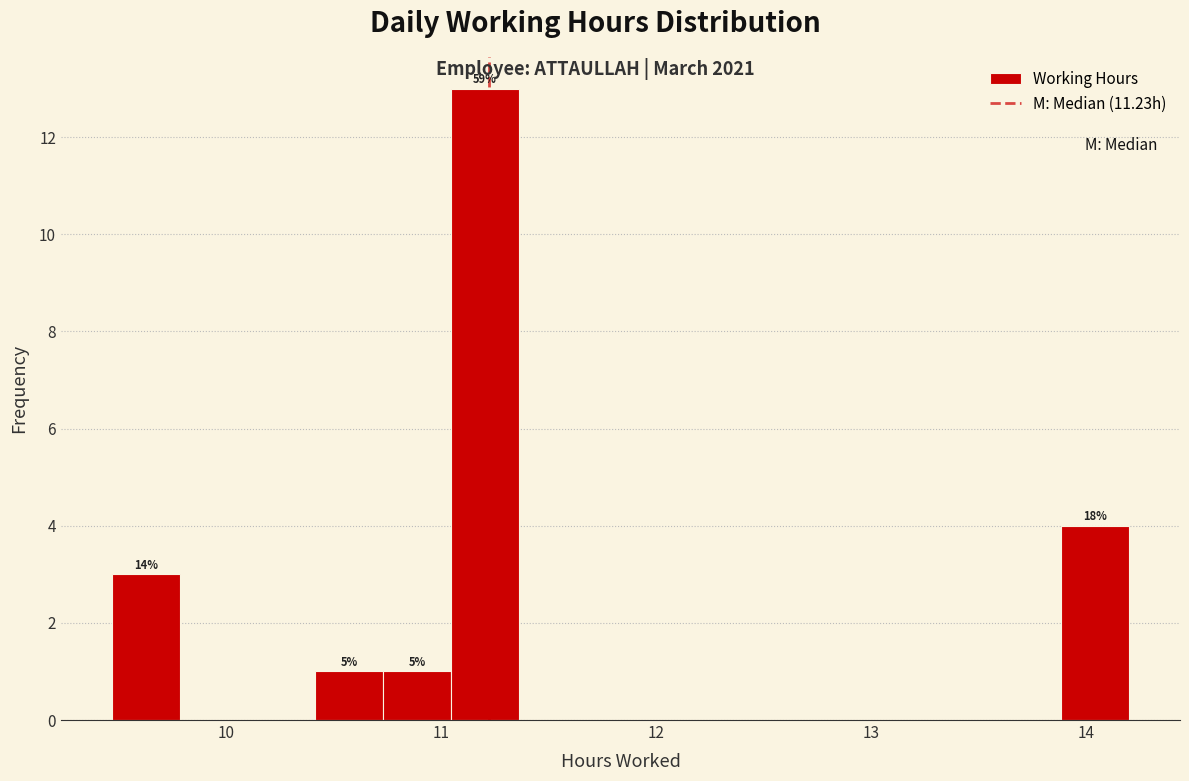

Read against the x-axis, roughly where is the centre of the tallest bar?

11.2